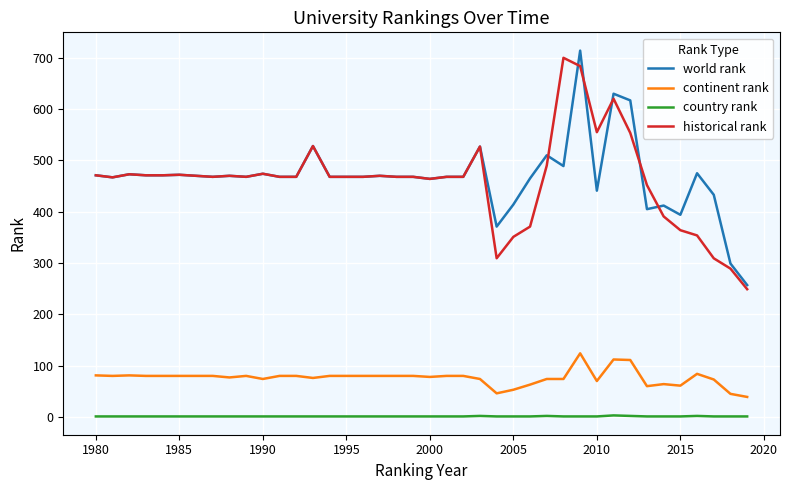

What is the highest value of the world rank series?

714.0